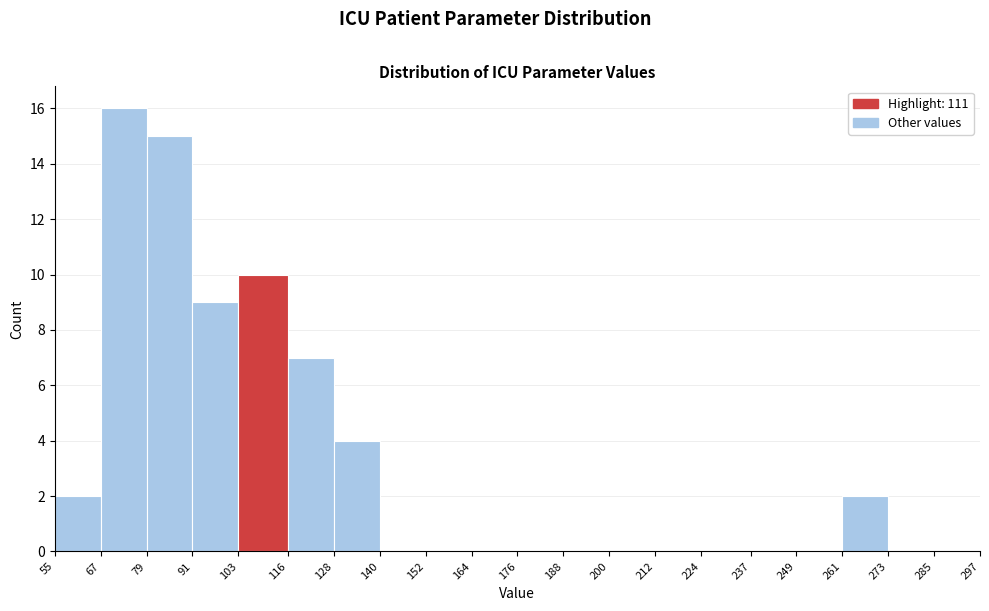

Reading left to right, list every bar in this chart as the range it spans on the x-axis followed by its height. The values are not printed on the chart, so give them approximately, as read against the axis.

55 to 67: 2
67 to 79: 16
79 to 91: 15
91 to 103: 9
103 to 116: 10
116 to 128: 7
128 to 140: 4
140 to 152: 0
152 to 164: 0
164 to 176: 0
176 to 188: 0
188 to 200: 0
200 to 212: 0
212 to 224: 0
224 to 237: 0
237 to 249: 0
249 to 261: 0
261 to 273: 2
273 to 285: 0
285 to 297: 0